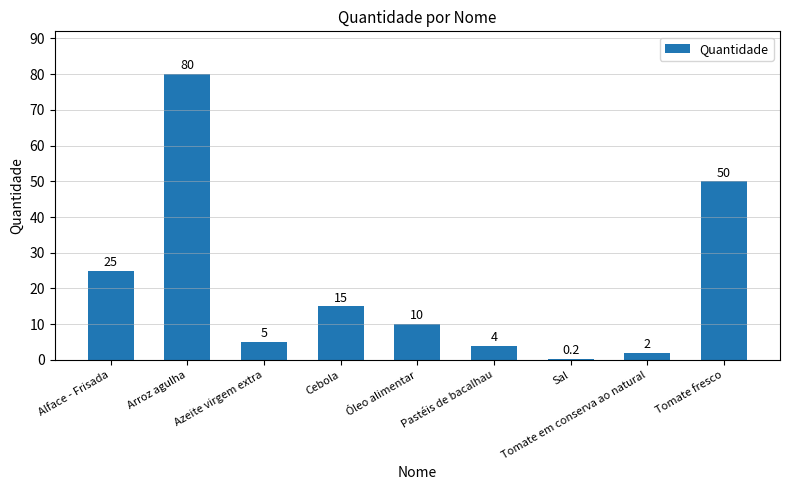

What is the ratio of the value at Sal to the value at Pastéis de bacalhau?

0.1